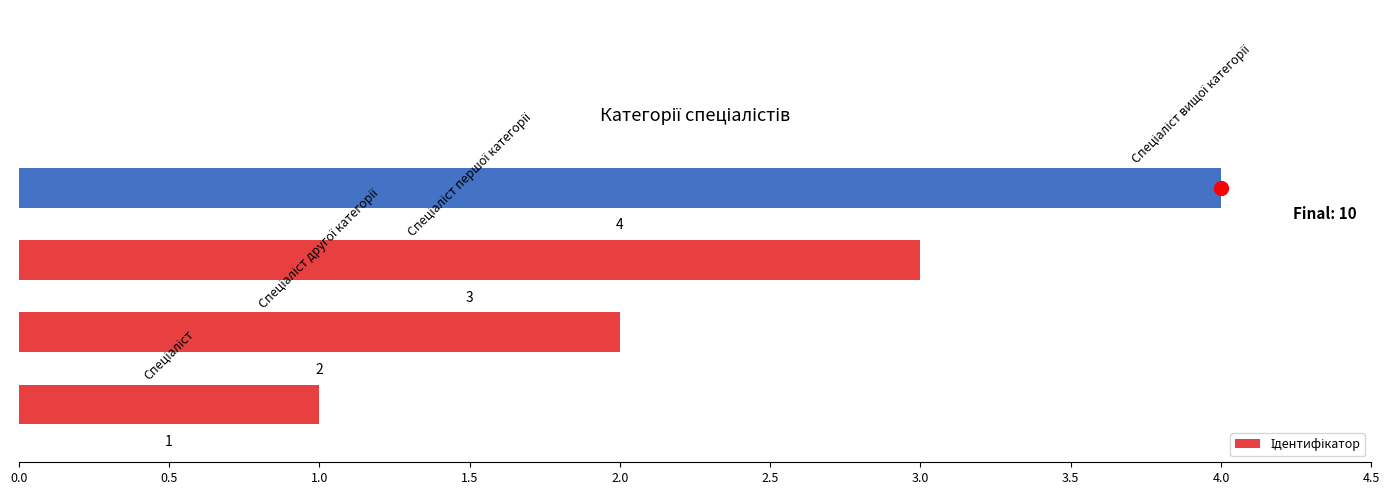

What is the maximum value shown in the chart?

4